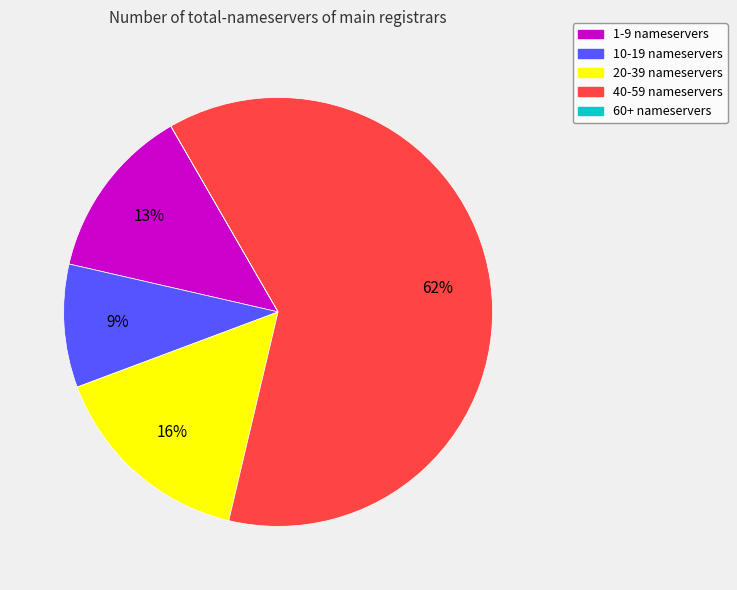

Is there any slice that represents more than half of the pie?

Yes